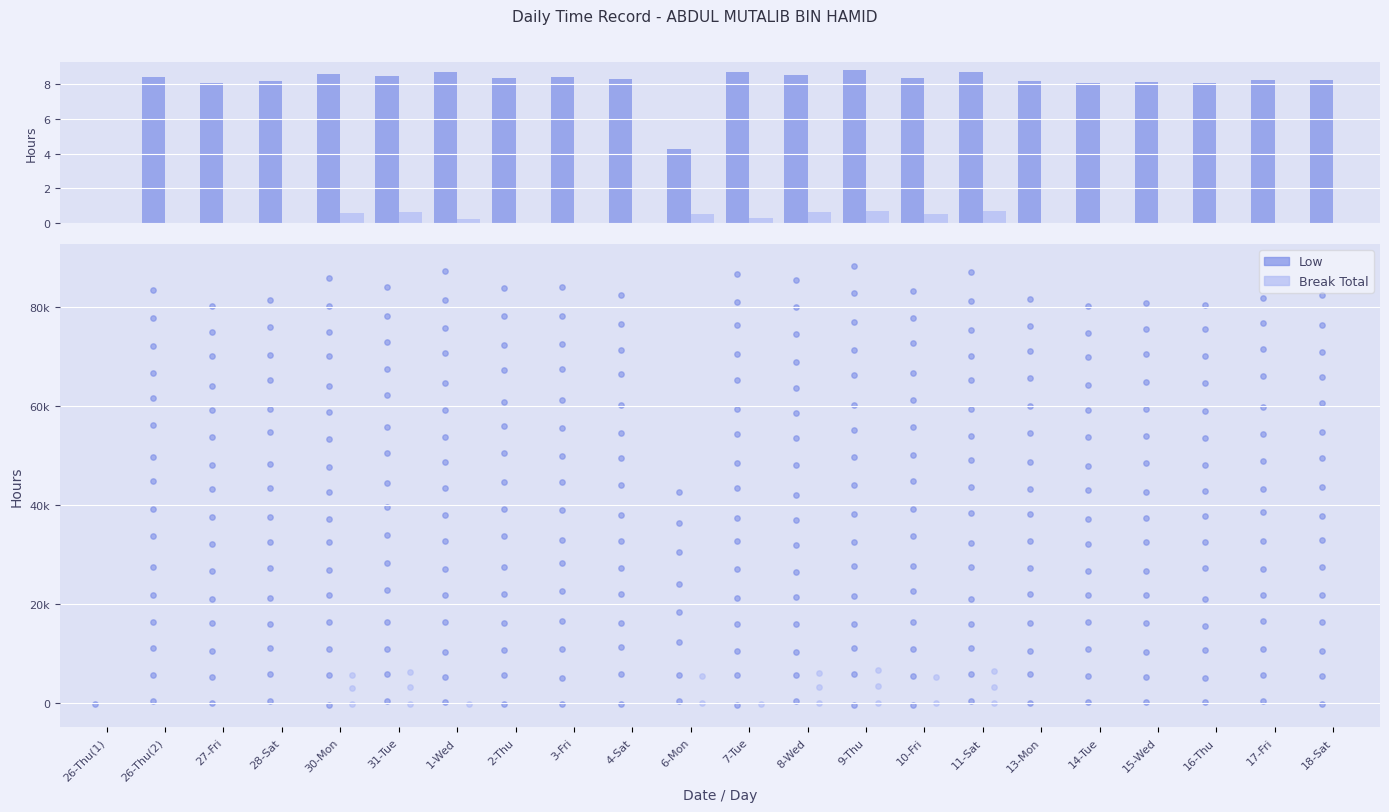

Which series contains the highest Y value?

Low